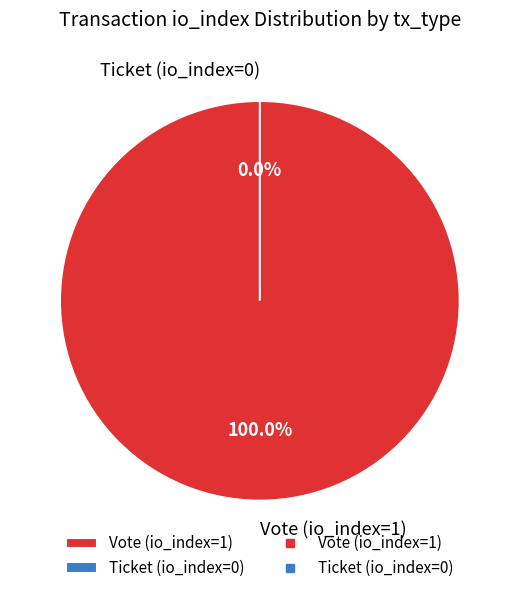

What percentage is the Vote (io_index=1) slice, to the nearest percent?

100%